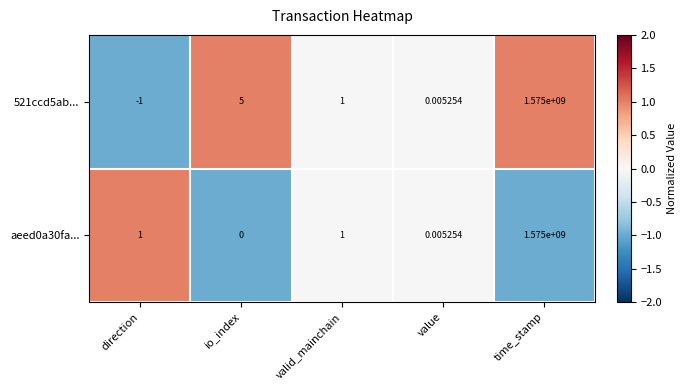

List the labels in order of 521ccd5ab... value, smallest first.

direction, value, valid_mainchain, io_index, time_stamp